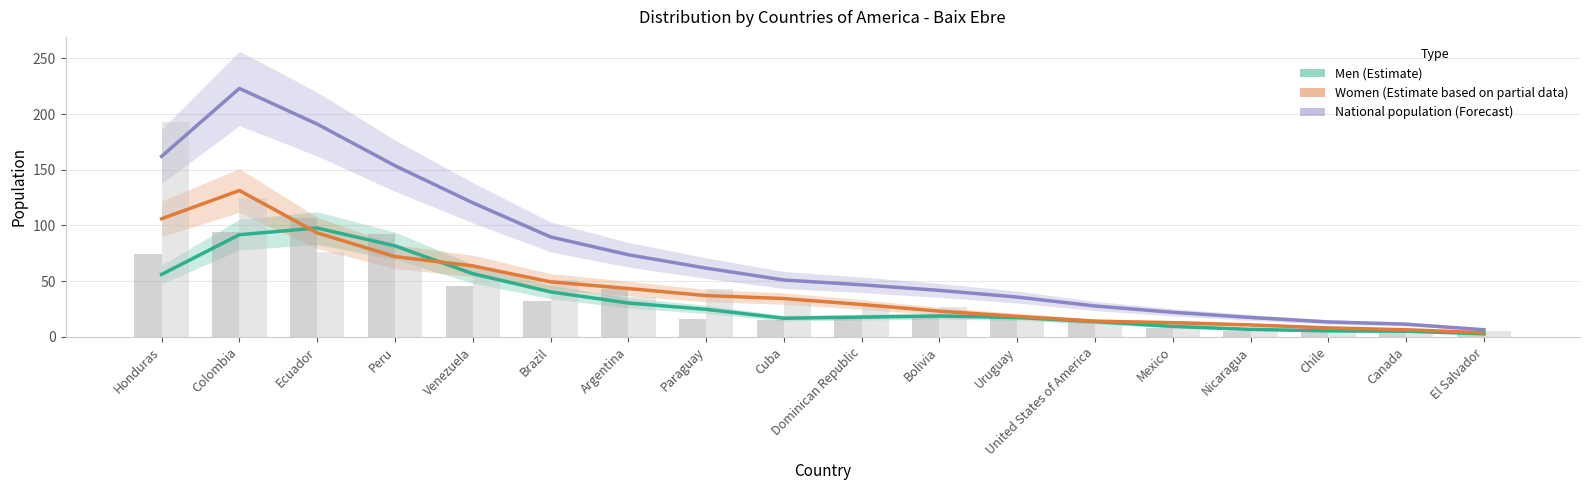

At Ecuador, list the series in order from smallest to largest.

Women (Estimate based on partial data), Men (Estimate), National population (Forecast)